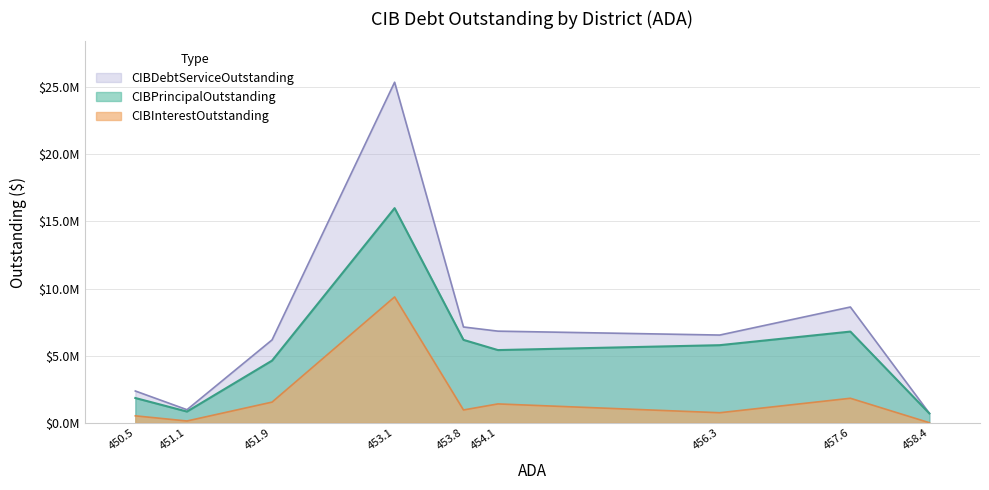

How many data points in CIBInterestOutstanding are above 959587?

5